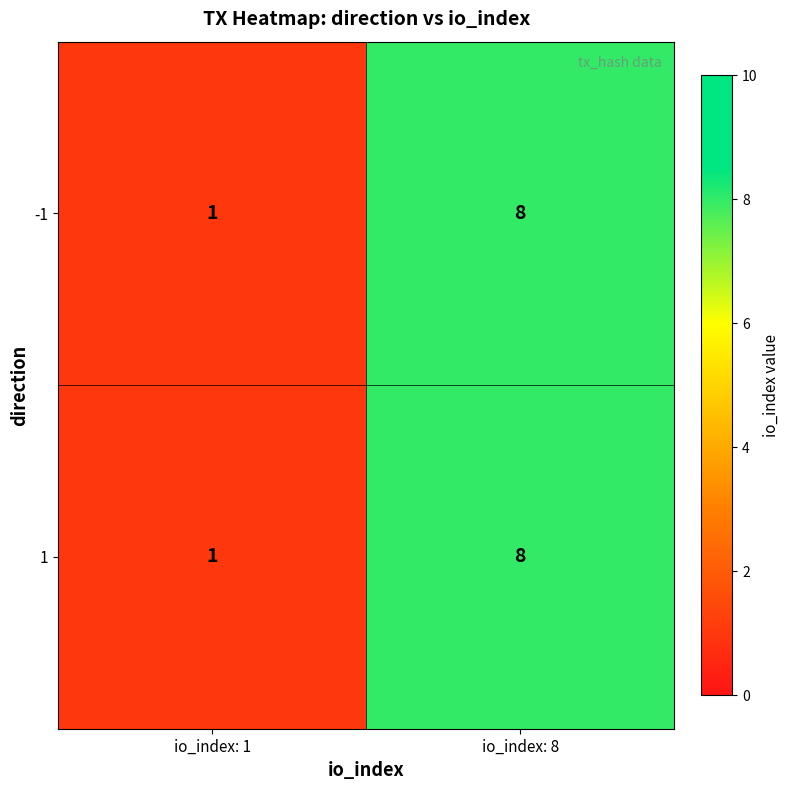

Reading right to left, list all the values displayed in this chart.

-1: io_index: 8=8	io_index: 1=1
1: io_index: 8=8	io_index: 1=1